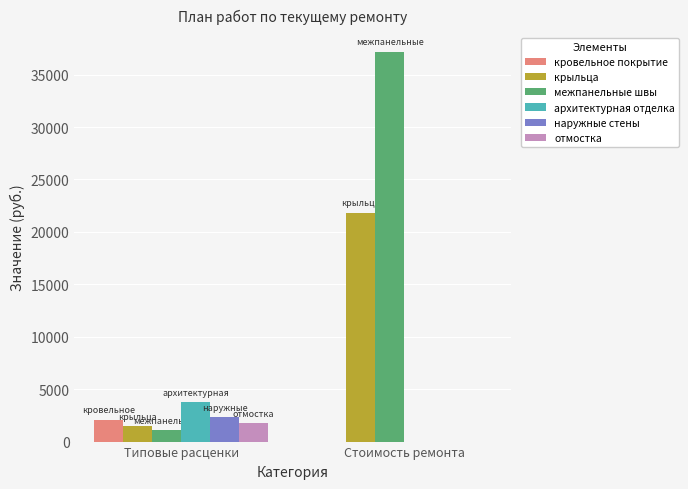

True or false: отмостка has a value of 1763.2 at Типовые расценки.

True